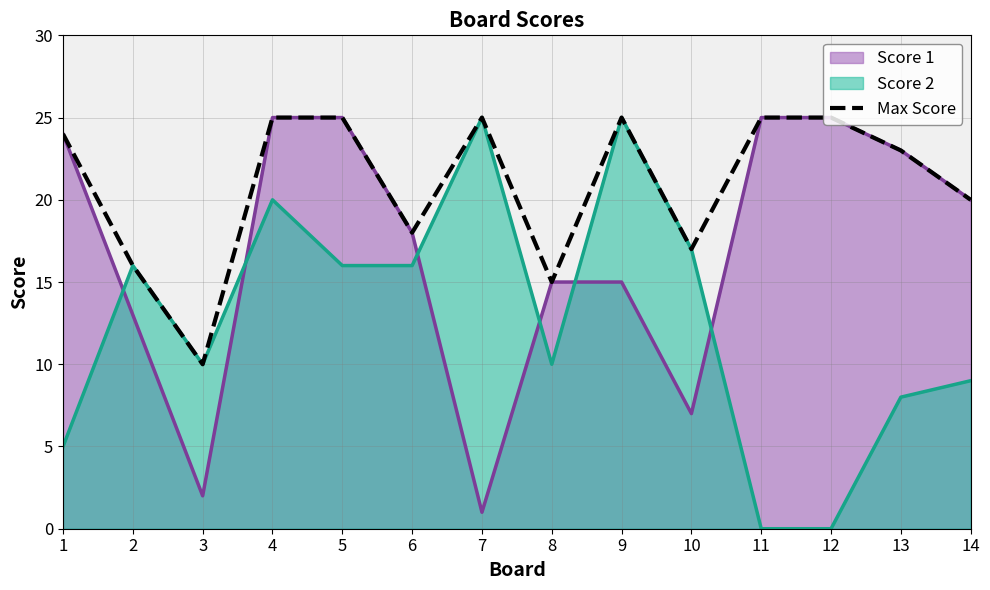

List the labels in order of value, smallest first.

3, 8, 2, 10, 6, 14, 13, 1, 4, 5, 7, 9, 11, 12